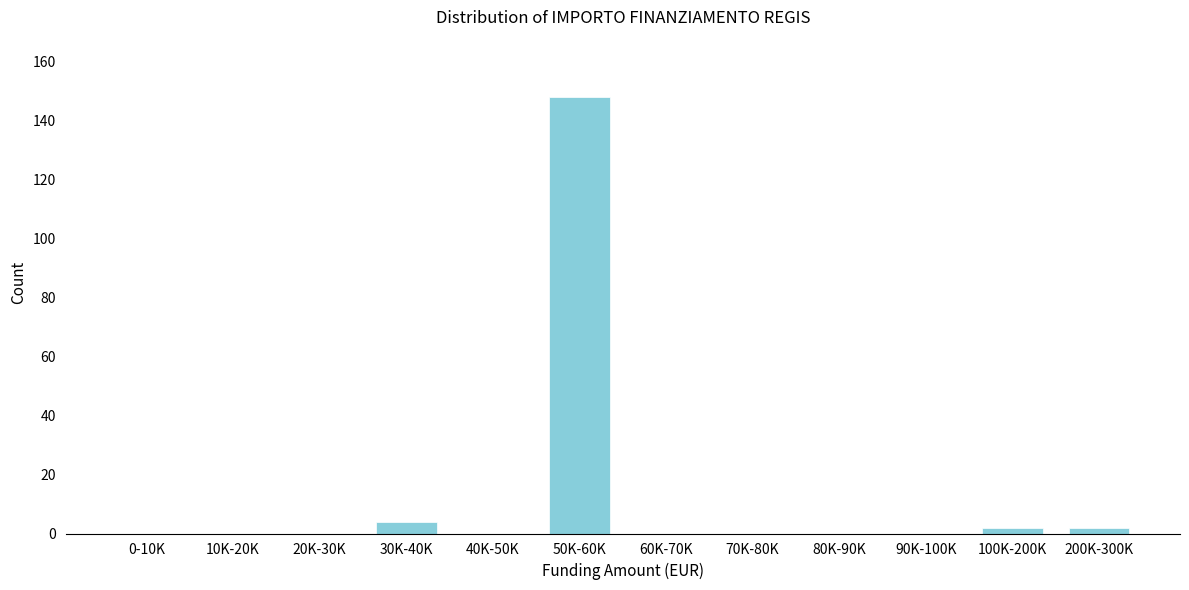

Reading left to right, extract all data points from this chart.

0-10K=0	10K-20K=0	20K-30K=0	30K-40K=4	40K-50K=0	50K-60K=148	60K-70K=0	70K-80K=0	80K-90K=0	90K-100K=0	100K-200K=2	200K-300K=2